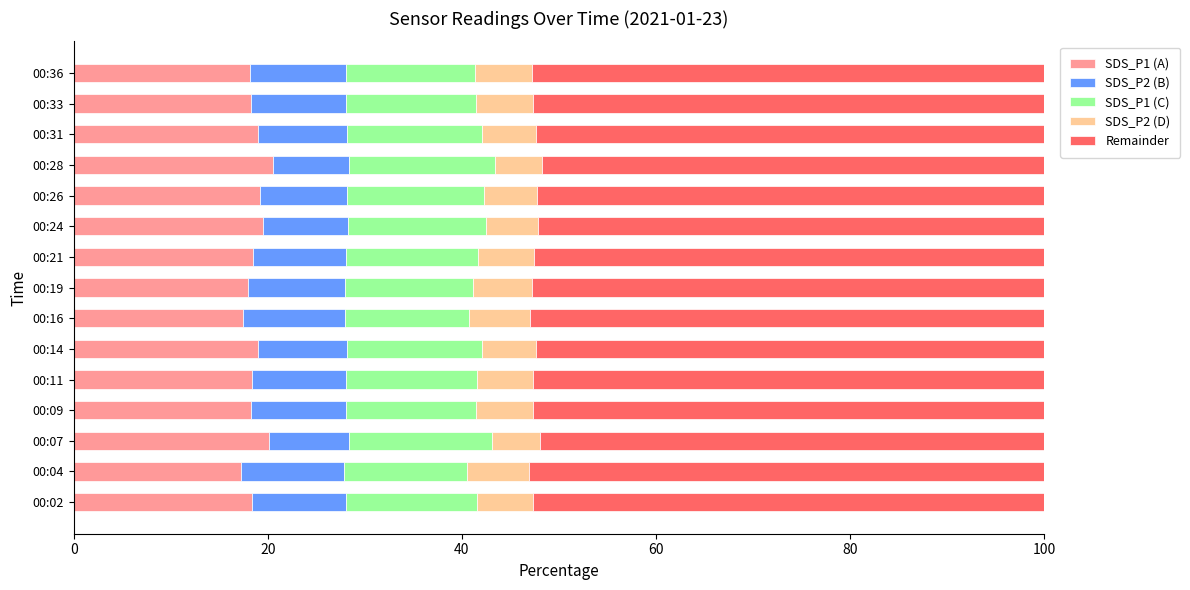

What is the sum of all SDS_P1 (A) values?

280.0